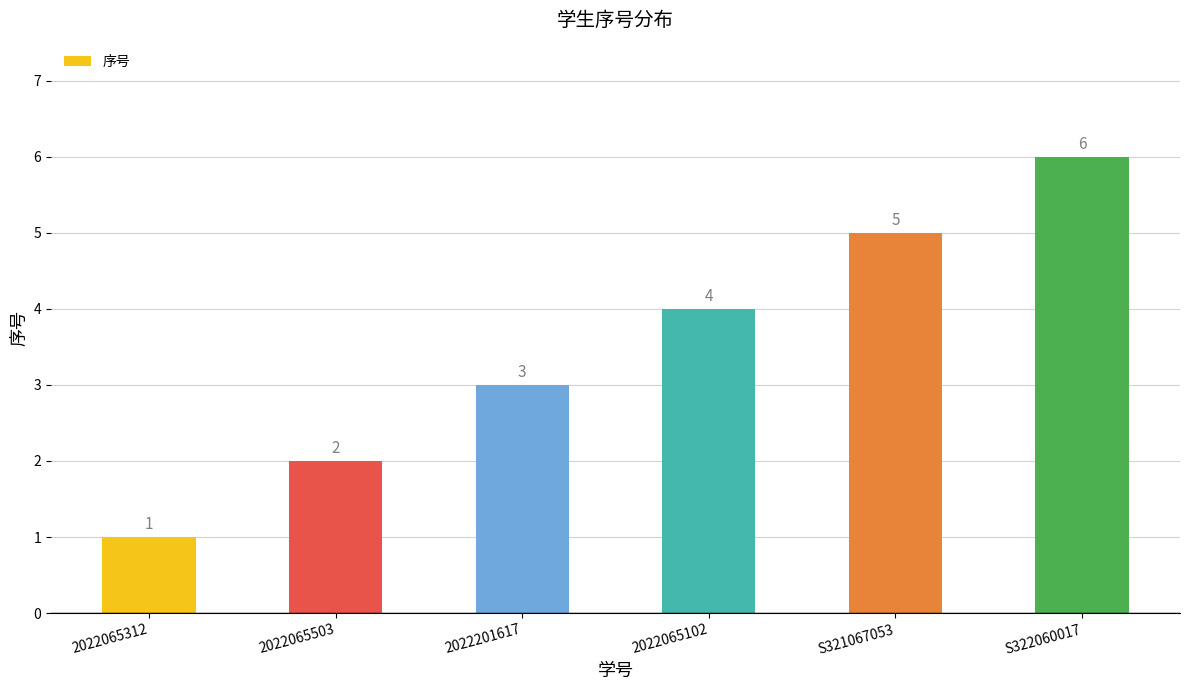

Where is the data nearest to the value 3?

2022201617